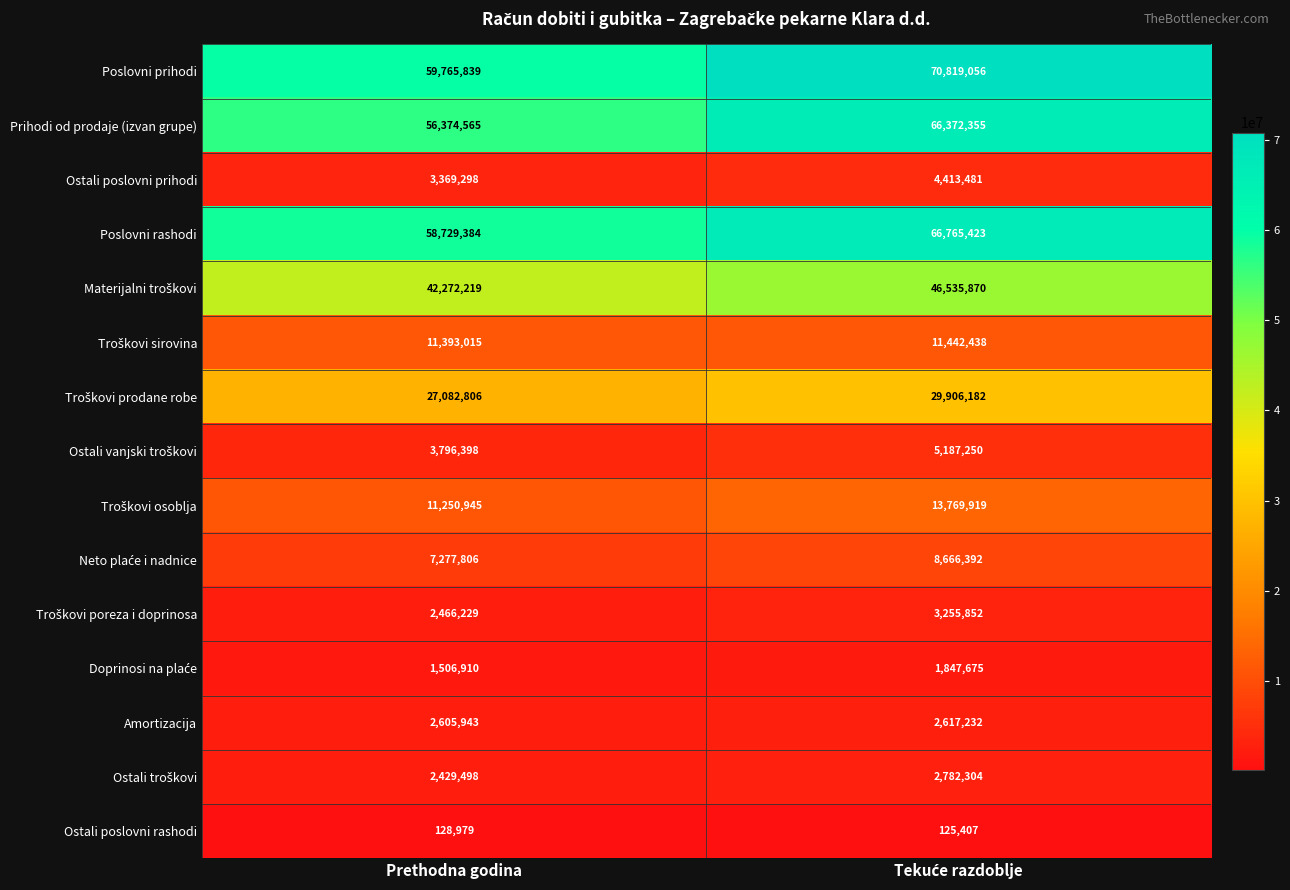

What is the average value of the Poslovni rashodi series?

62747404